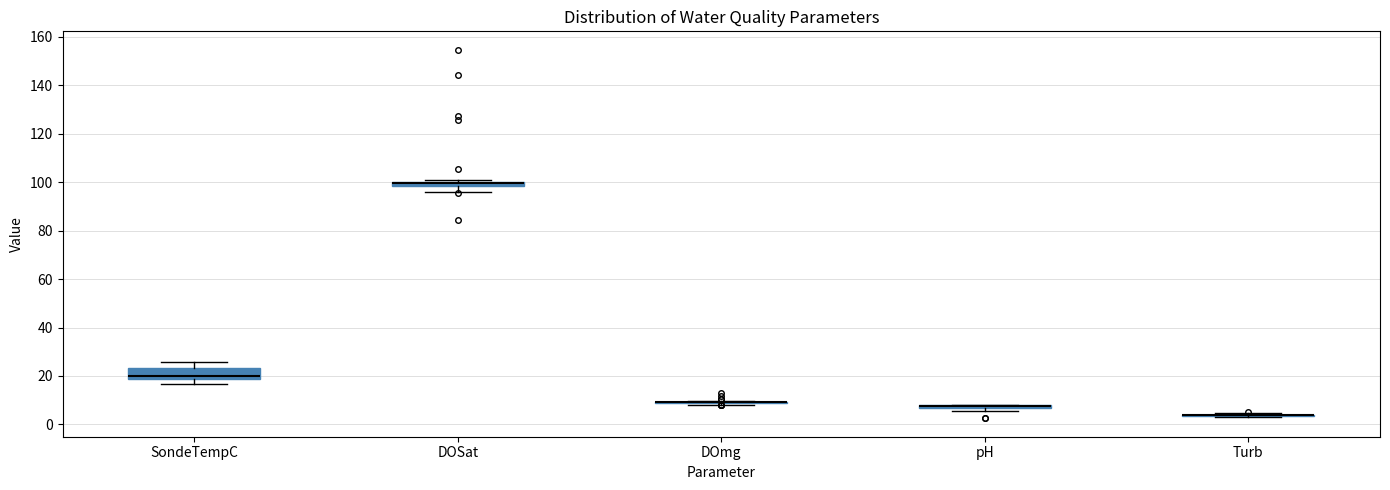

Which box is the tallest, from its lower edge to its upper edge?

SondeTempC